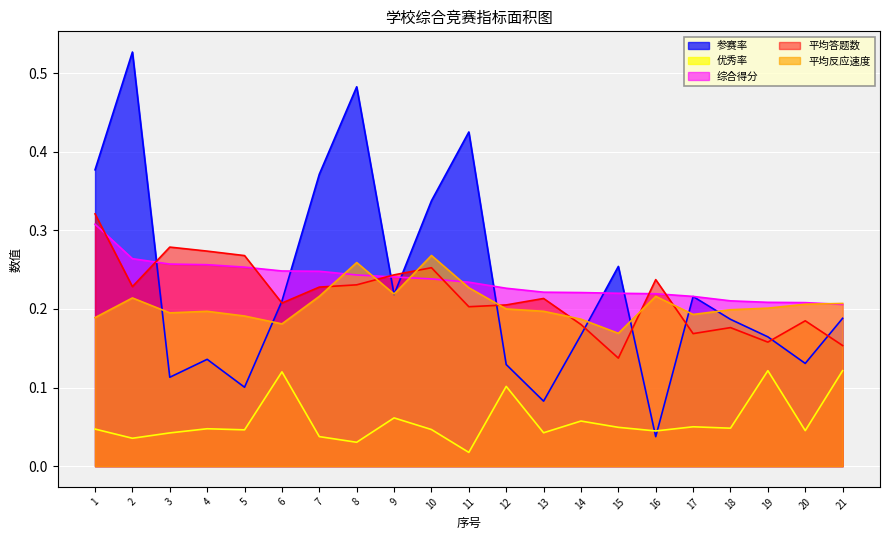

What is the approximate value of 优秀率 at 19?

0.1